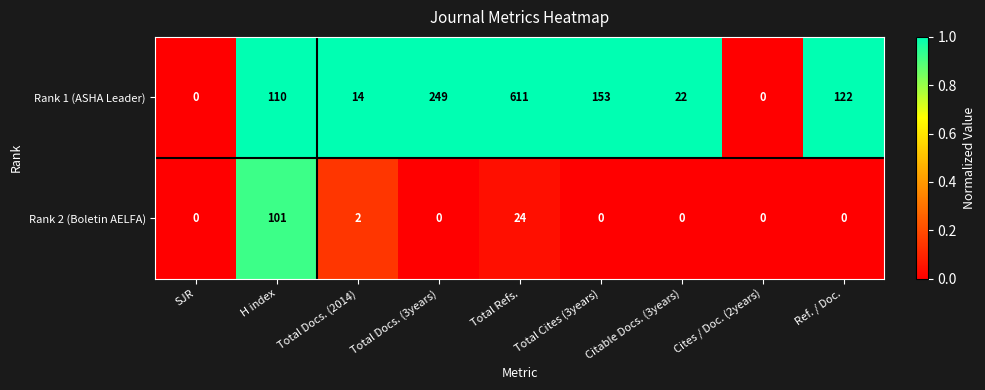

Between Total Docs. (3years) and Cites / Doc. (2years), which series saw the biggest shift?

Rank 1 (ASHA Leader)